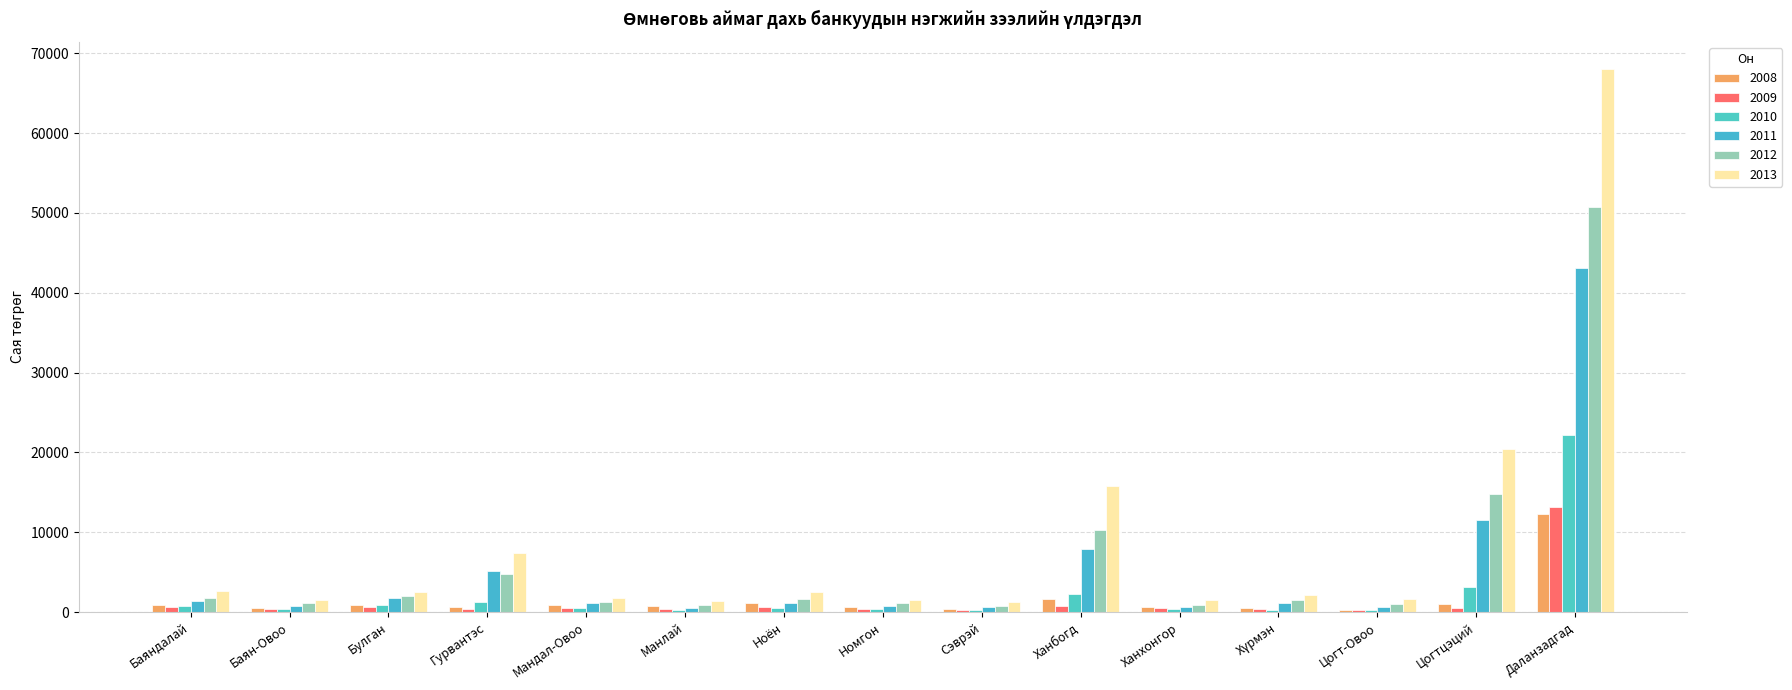

Which series has the widest spread of values?

2013